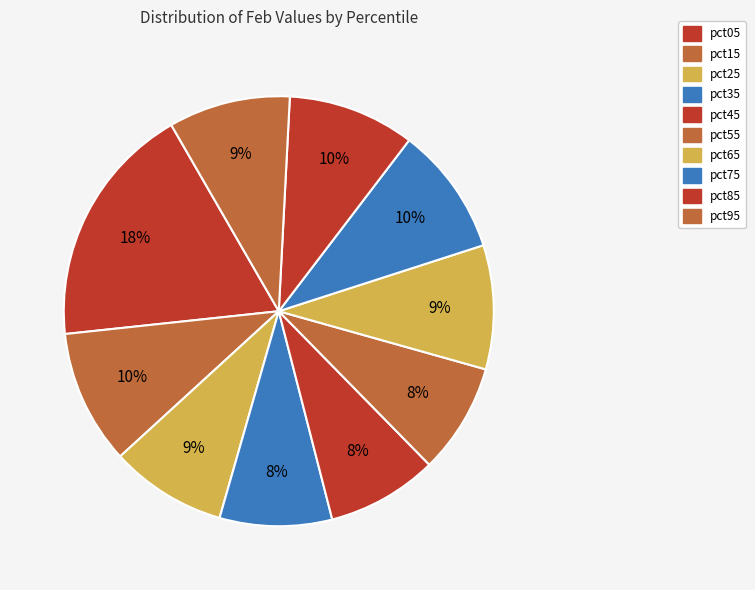

Does pct25 represent more than half of the total?

No